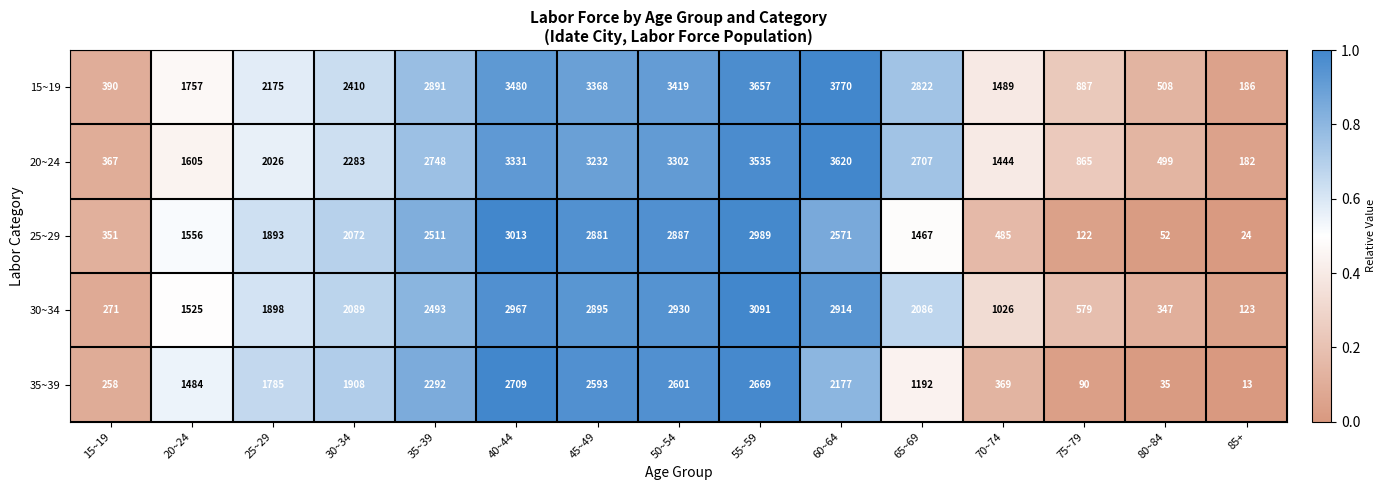

At which category is the sum across all series the highest?

55~59